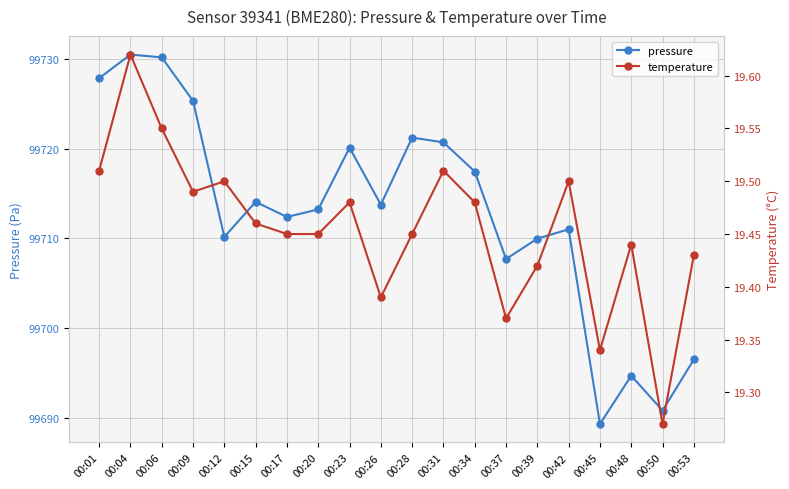

What is the minimum value shown in the chart?

19.3